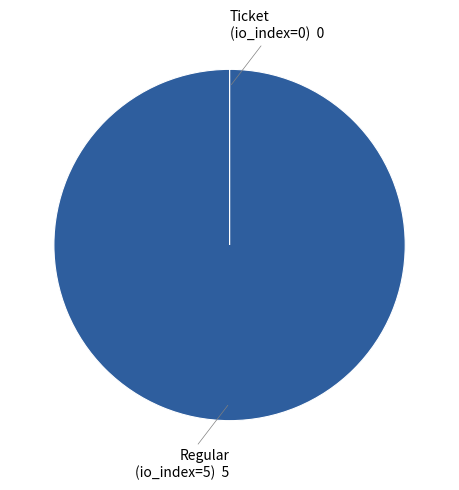

To the nearest percent, what is the difference between the largest and smallest slice percentages?

100%